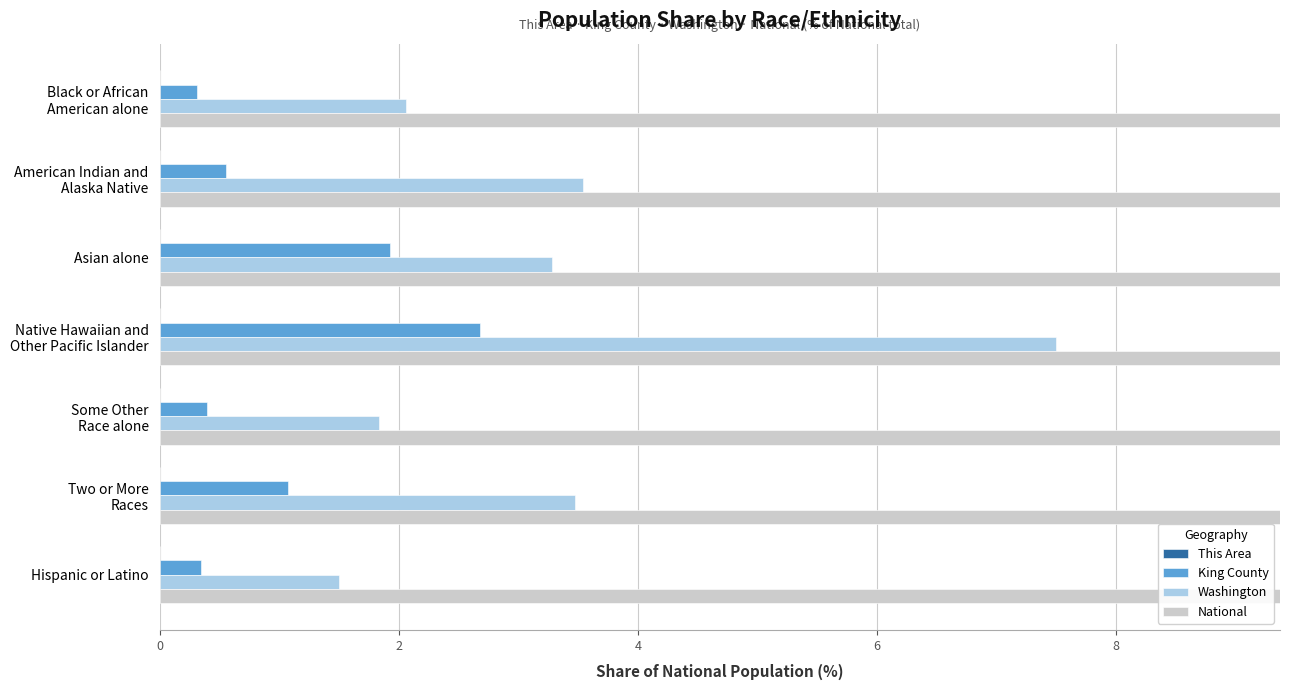

What are all the series names shown in the legend?

This Area, King County, Washington, National